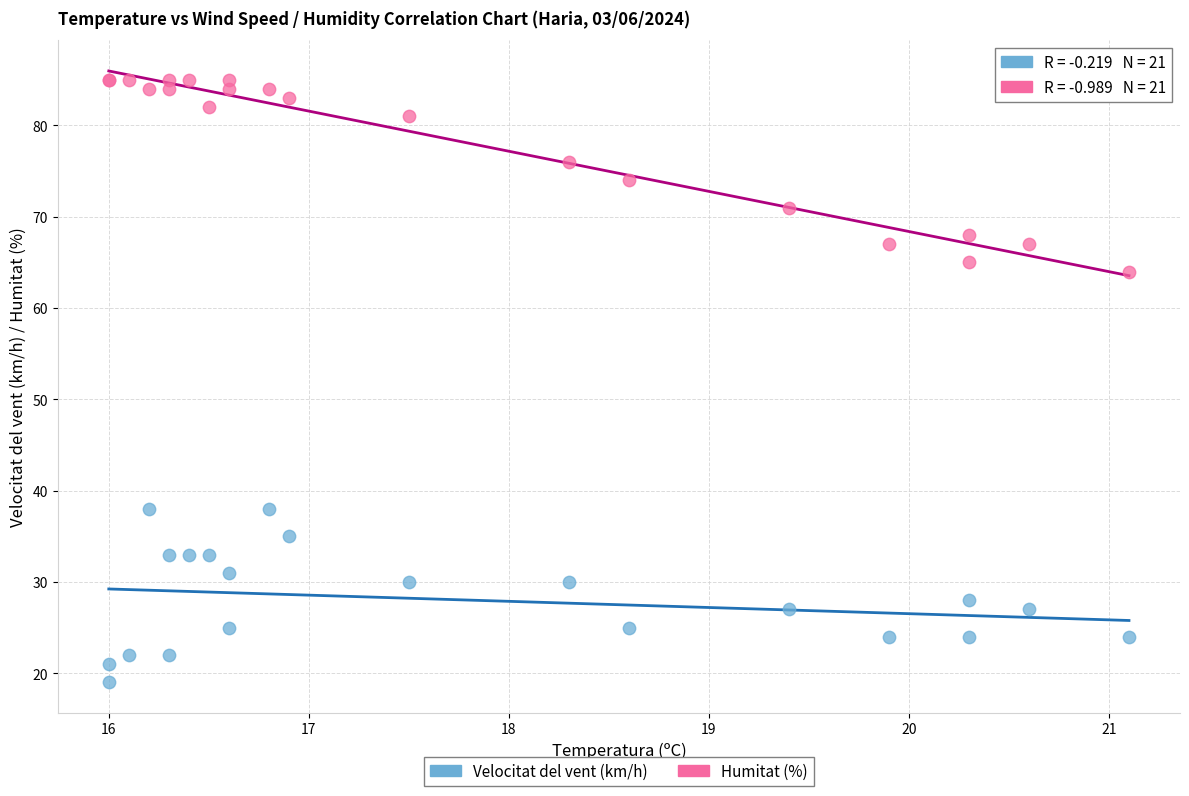

Which series contains the lowest Y value?

Velocitat del vent (km/h)